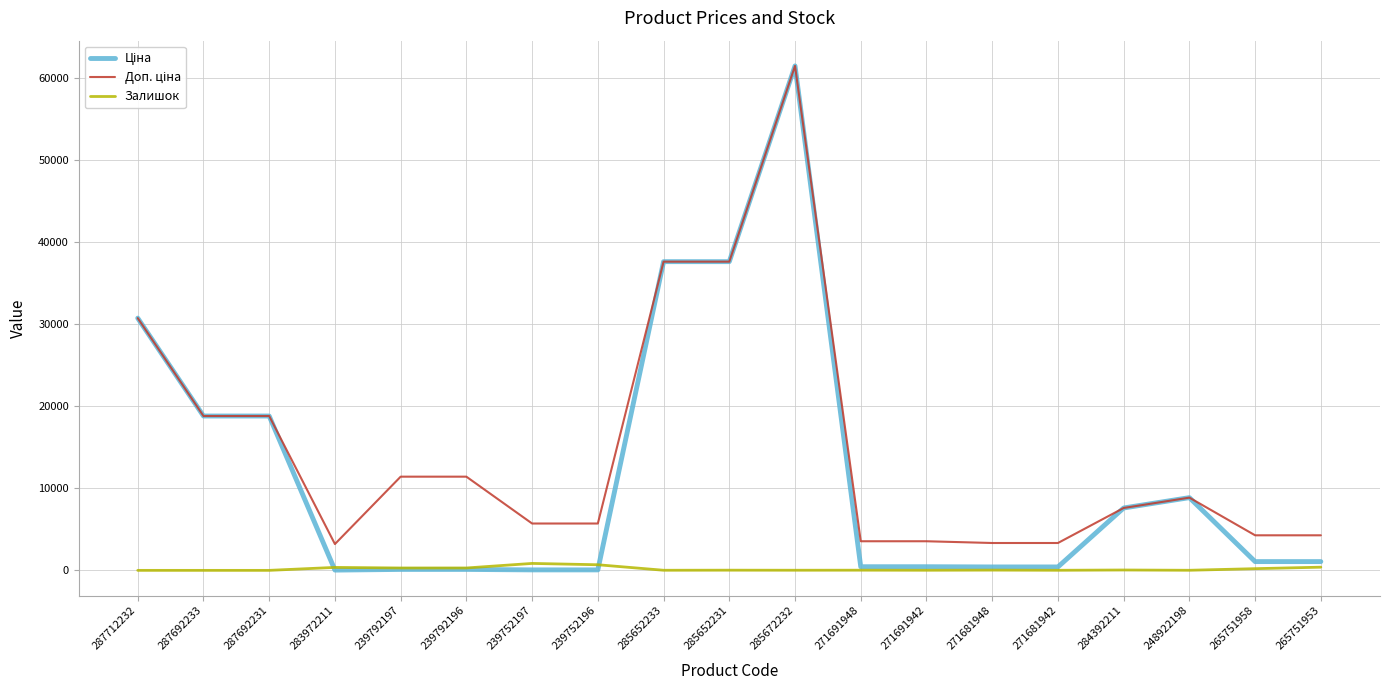

Which label corresponds to the largest value in the chart?

285672232